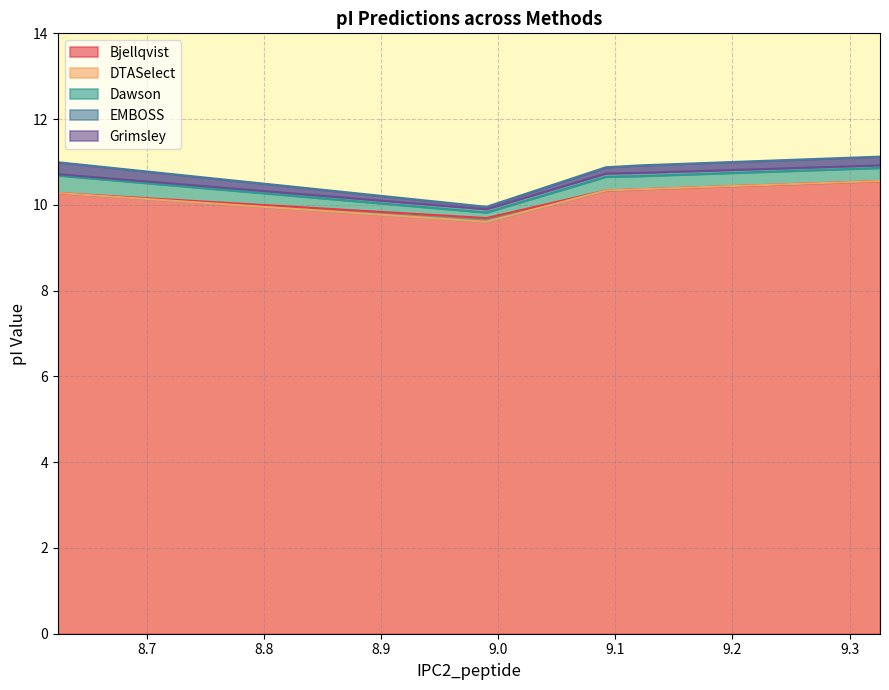

True or false: Grimsley and Dawson cross at least once.

False